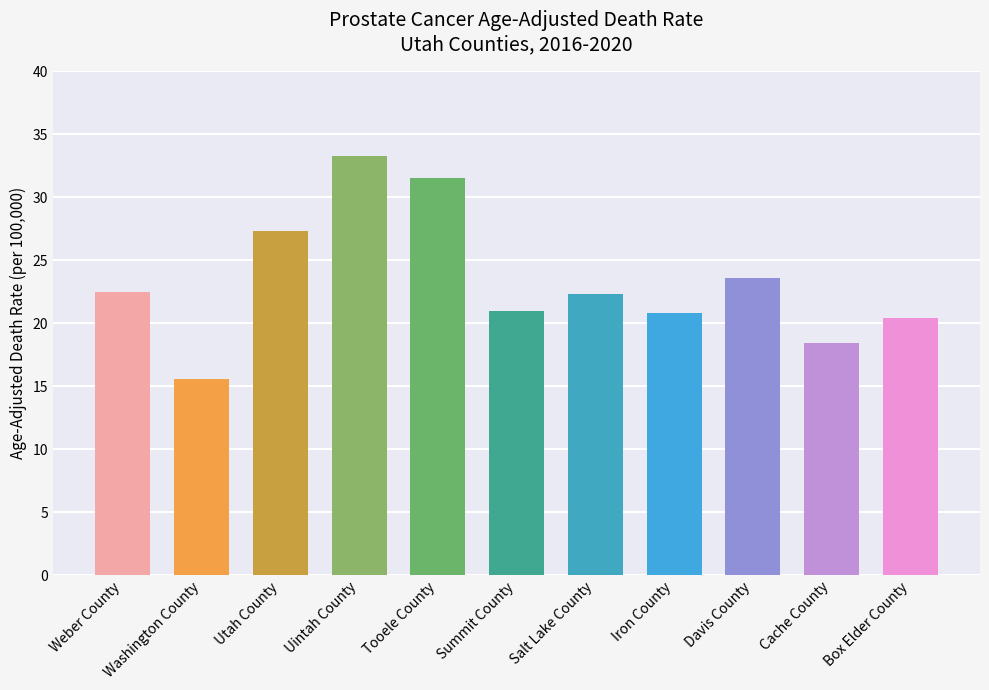

What is the difference between the second highest and second lowest values?

13.1